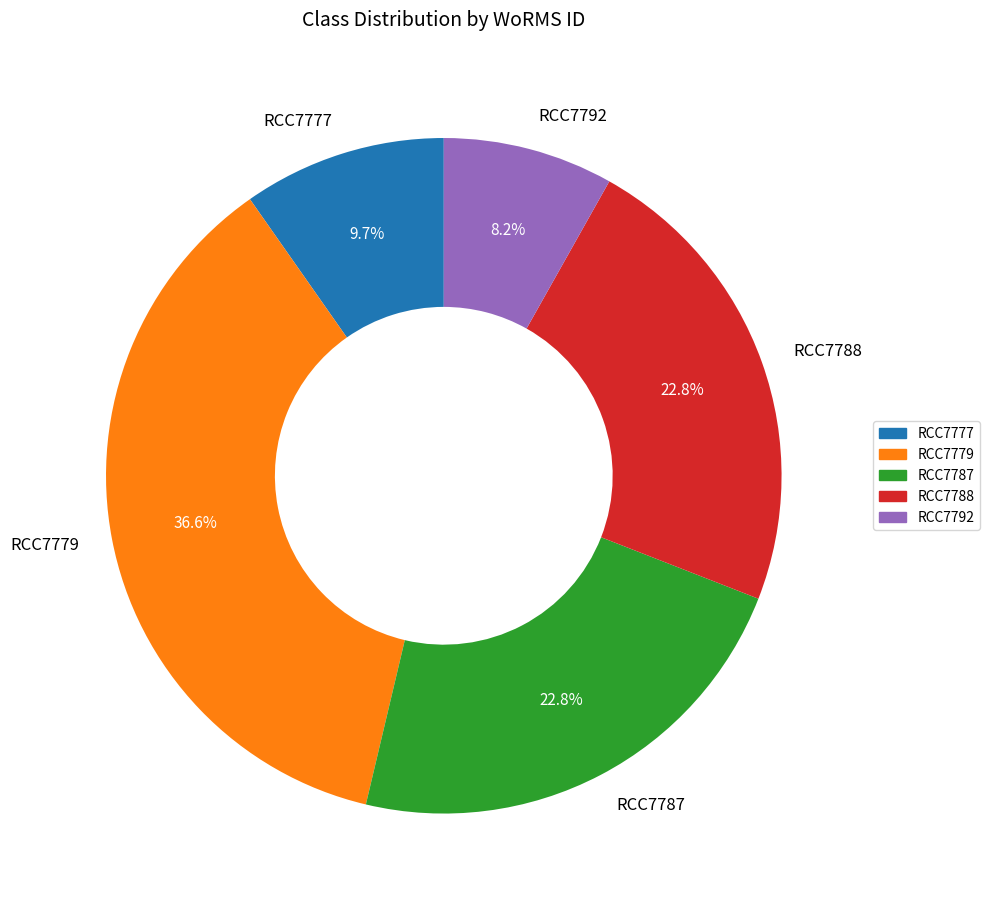

How many slices are in this pie chart?

5